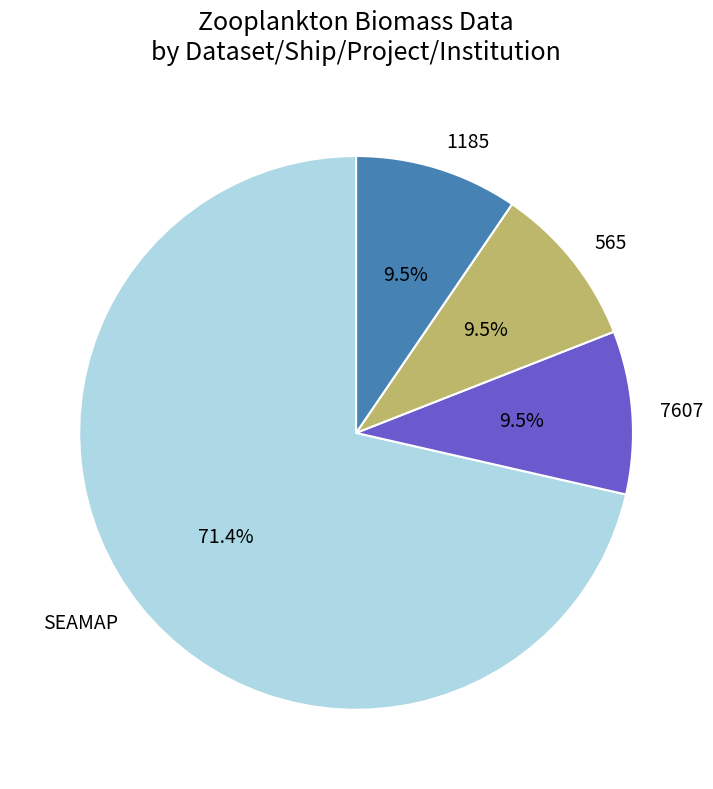

The SEAMAP slice represents 71% of the pie. True or false?

True